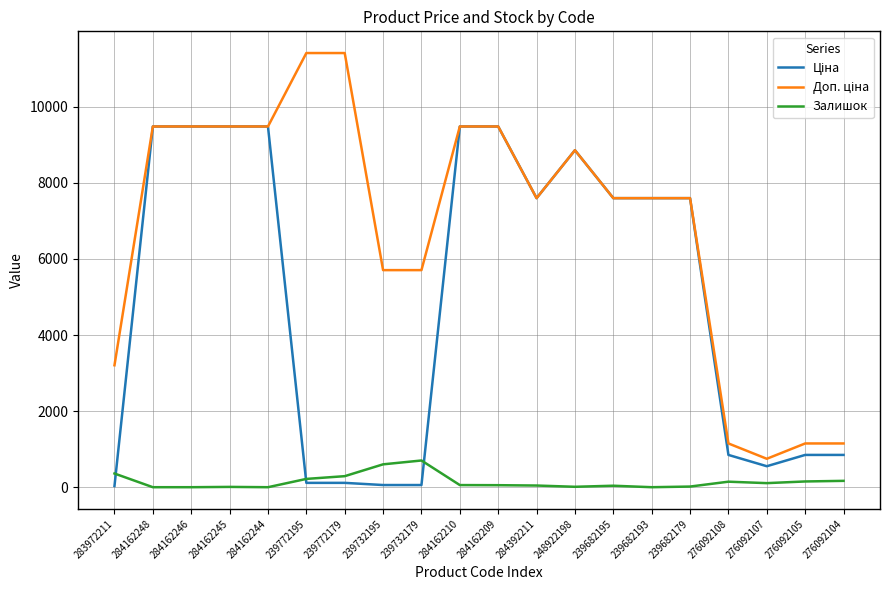

What is the total value across all series at 284162248?

18960.1